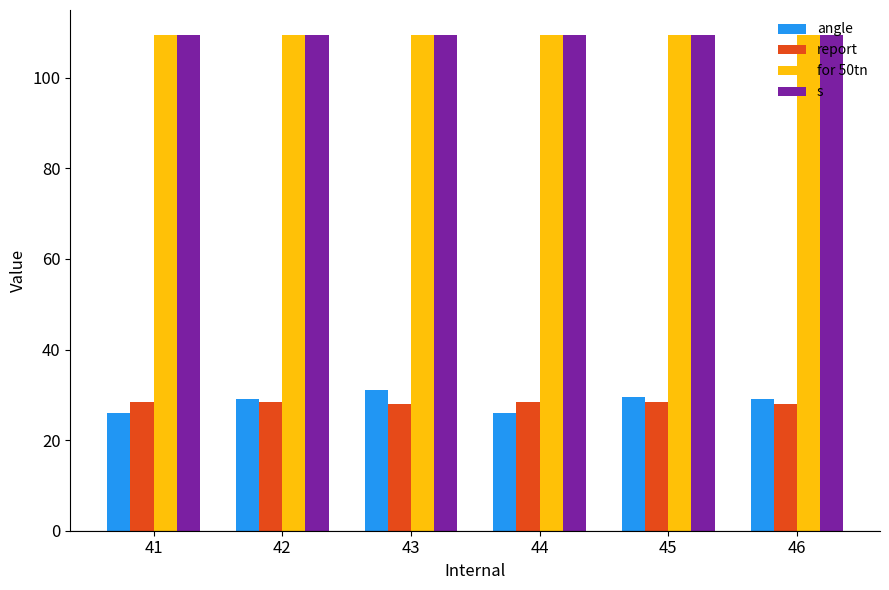

What value does the report series have at 44?

28.3